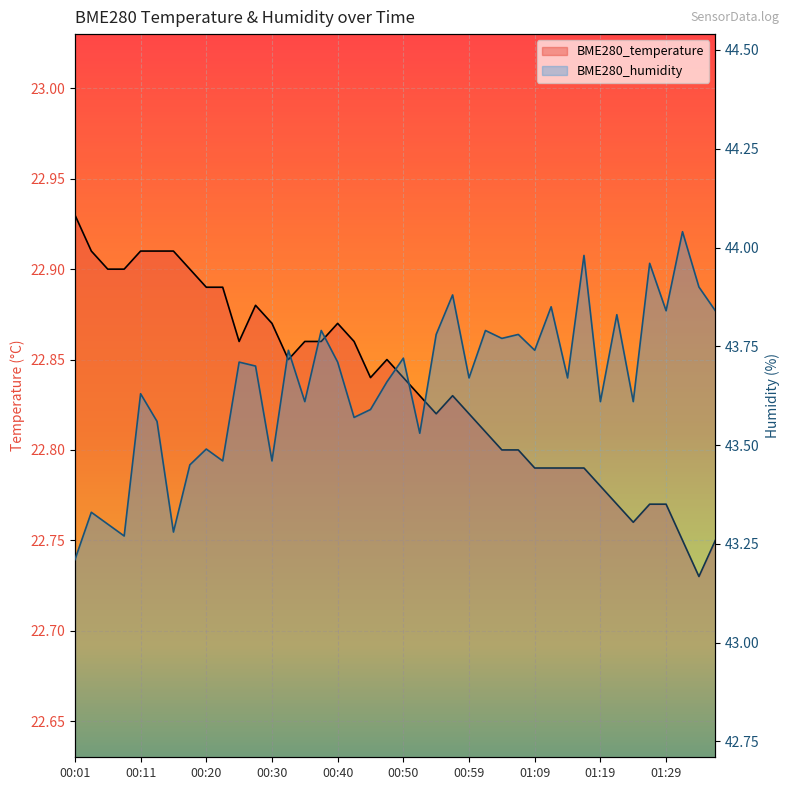

What is the label of the 32nd point from the left?

01:17